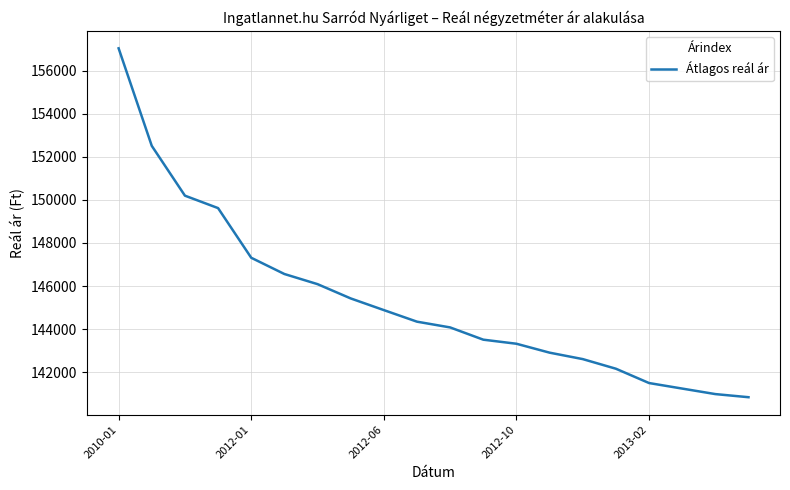

What is the minimum value shown in the chart?

140836